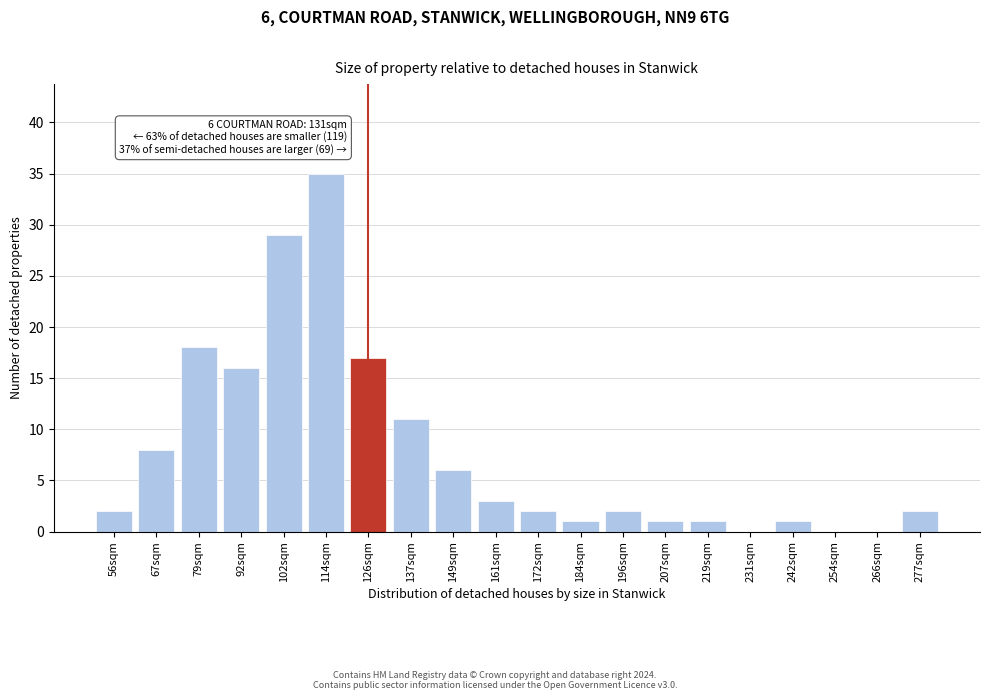

Reading right to left, list all the values displayed in this chart.

277sqm=2	266sqm=0	254sqm=0	242sqm=1	231sqm=0	219sqm=1	207sqm=1	196sqm=2	184sqm=1	172sqm=2	161sqm=3	149sqm=6	137sqm=11	126sqm=17	114sqm=35	102sqm=29	92sqm=16	79sqm=18	67sqm=8	56sqm=2